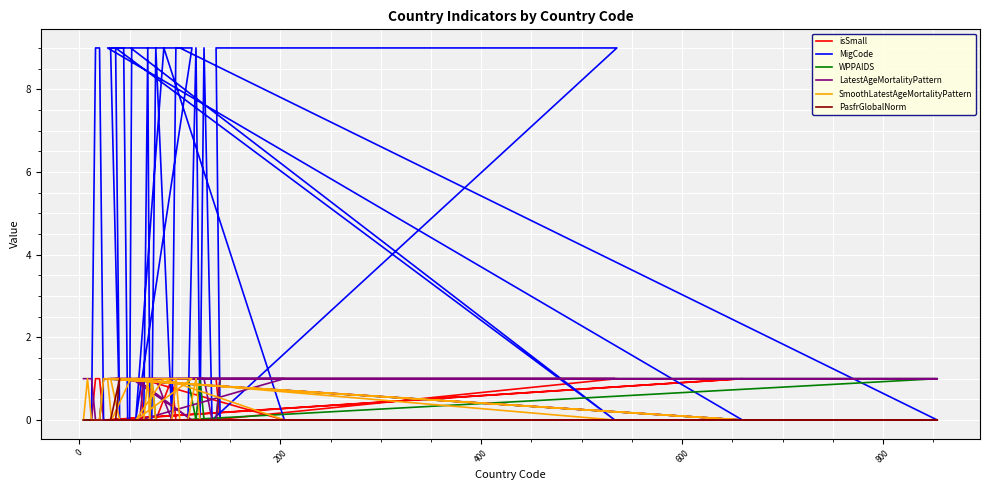

What is the sum of all WPPAIDS values?

6